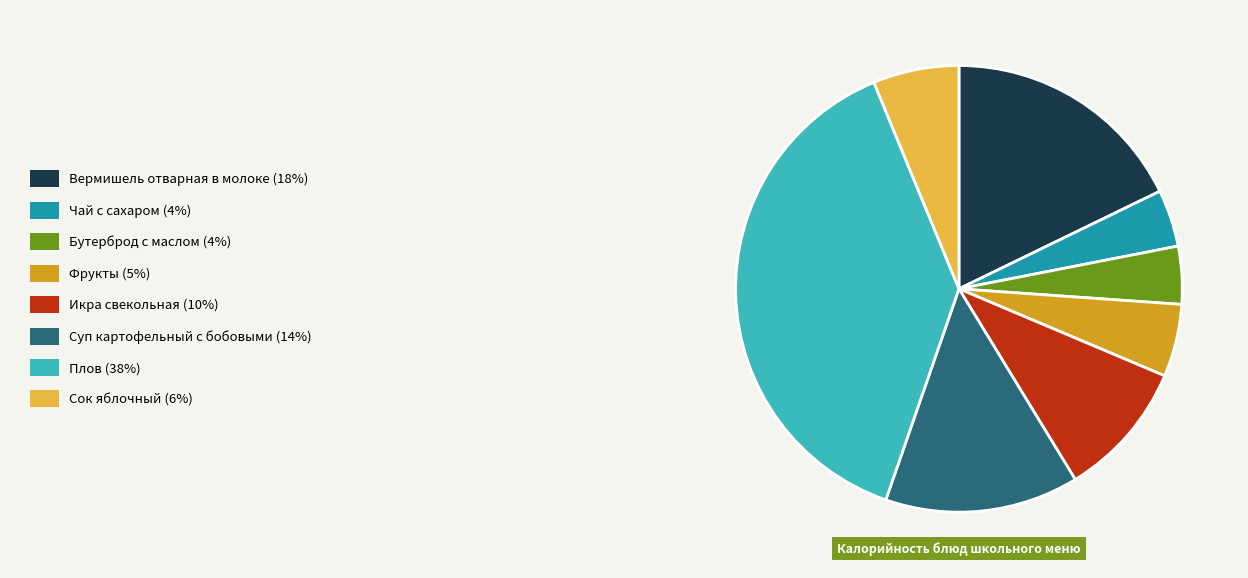

Does any single category account for the majority?

No